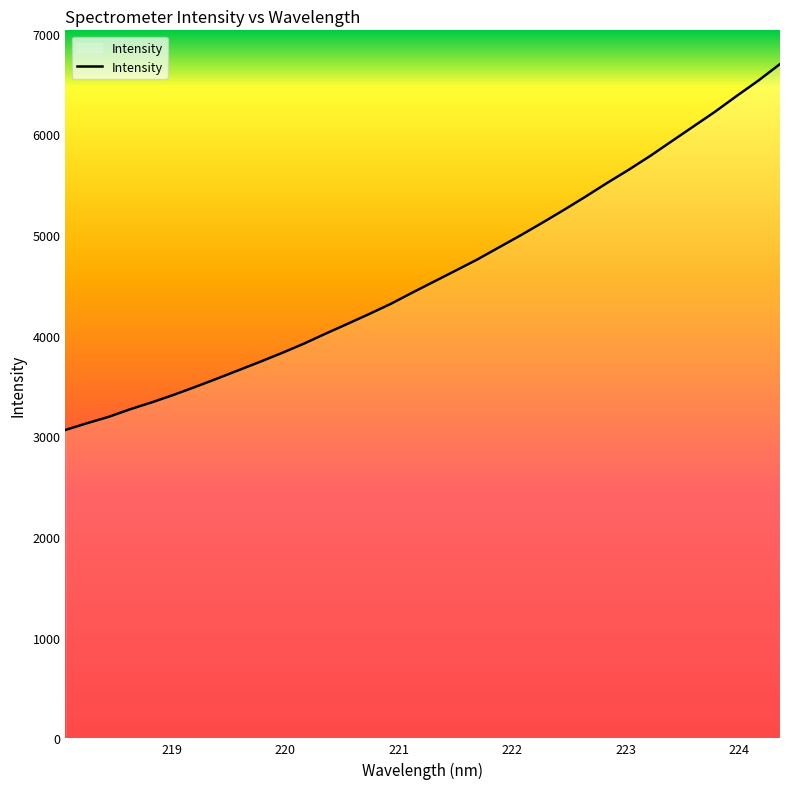

How many lines are shown in the chart?

1